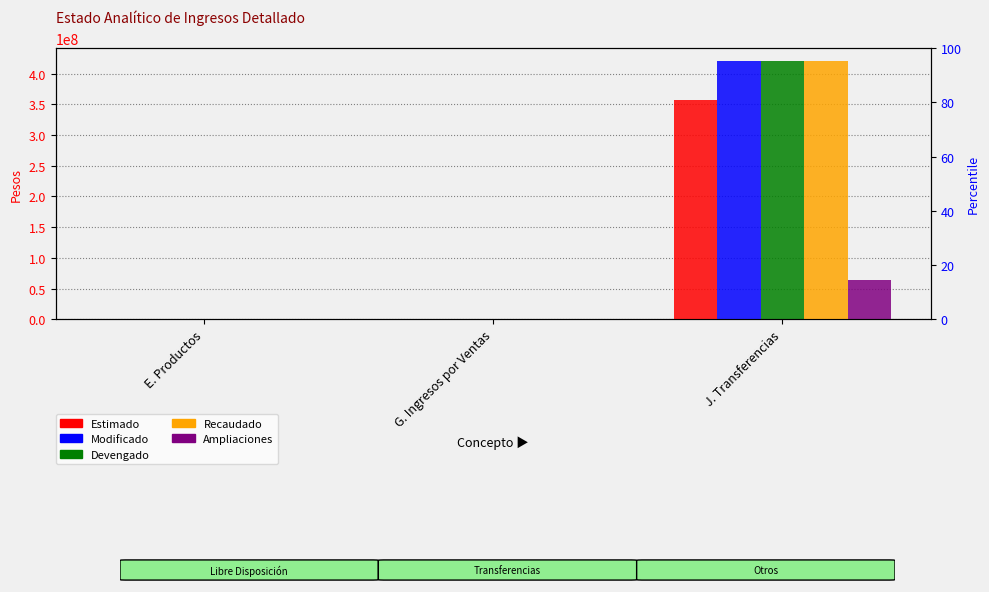

Where is Estimado nearest to the value 178371347?

E. Productos